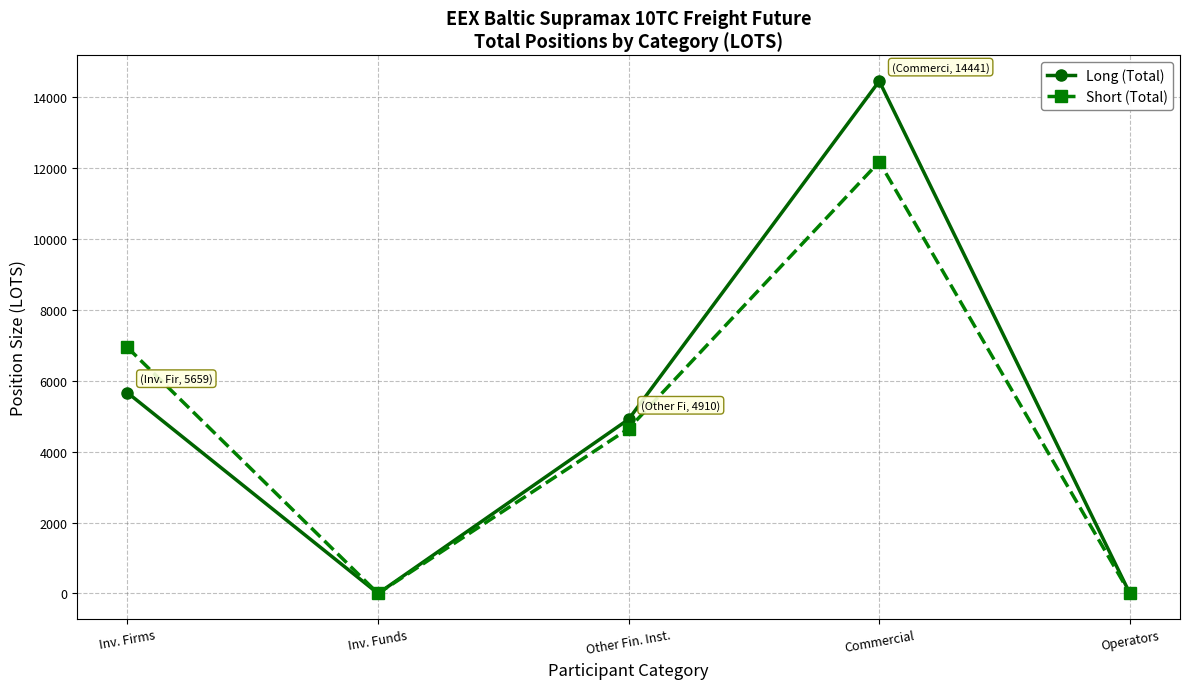

How many distinct data groups are displayed?

2